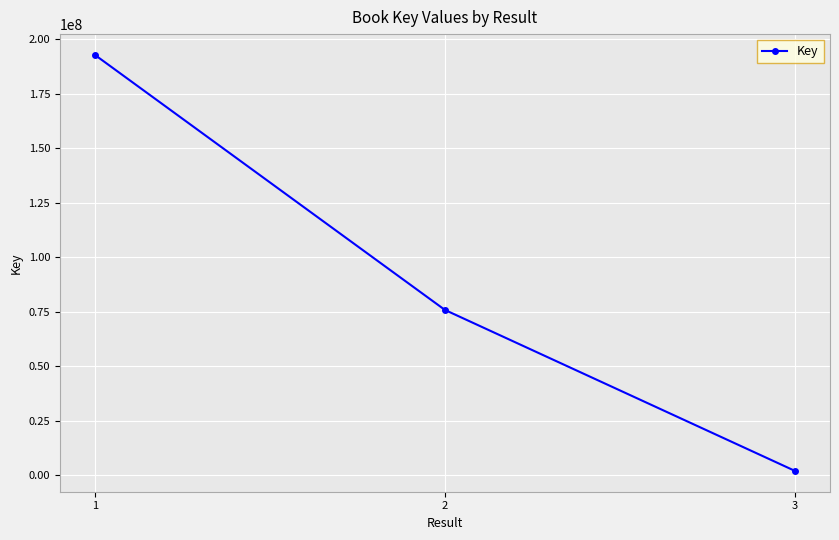

The value at 2 is 75781344. True or false?

True